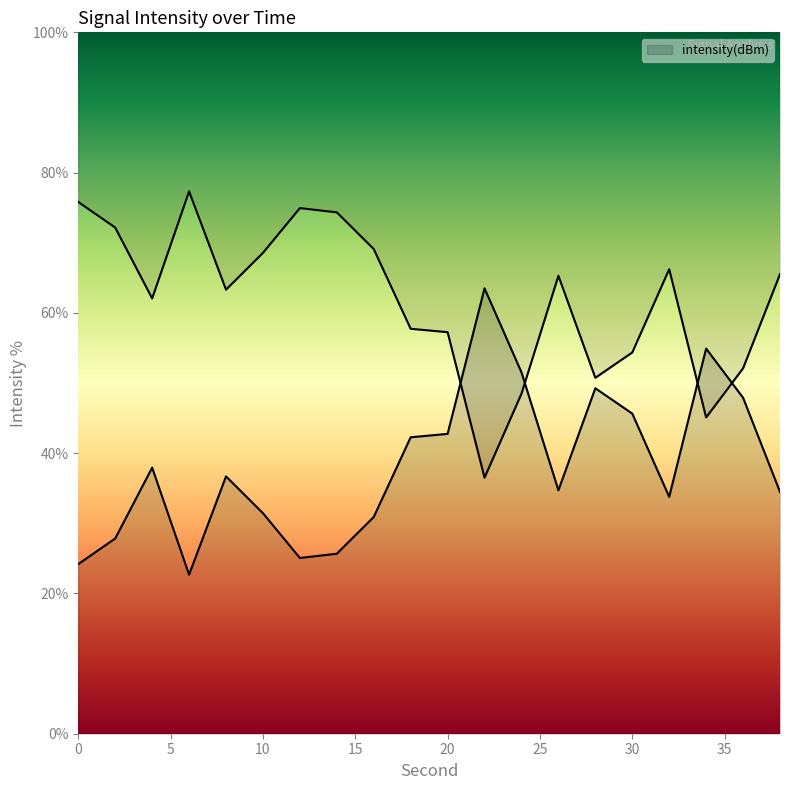

Read the value at 28.

49.3